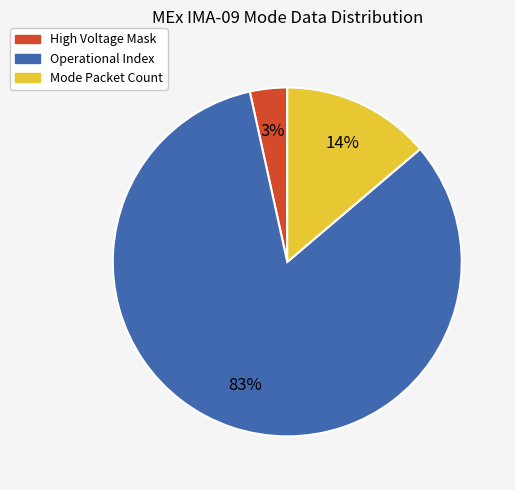

To the nearest percent, what is the average slice percentage?

33%